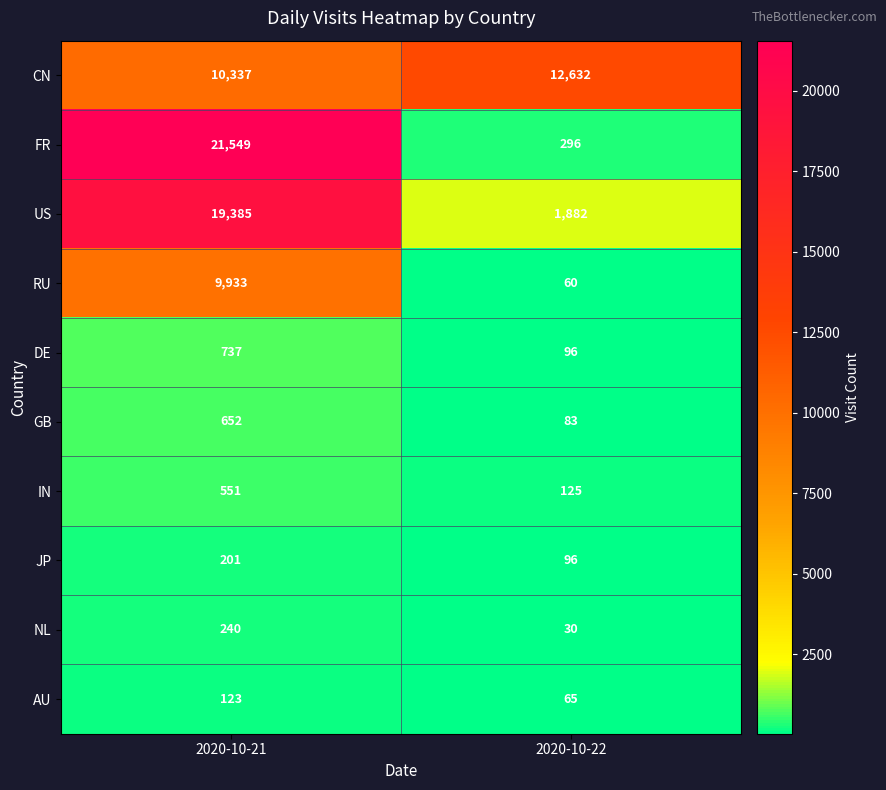

How many data points does each series have?

2